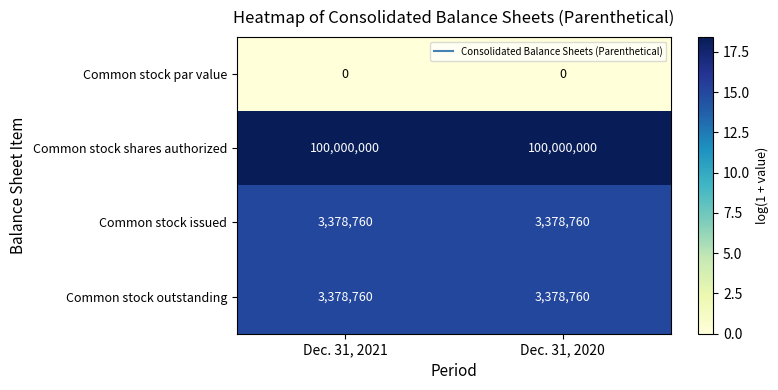

Is it true that Common stock outstanding equals 3378760 at Dec. 31, 2020?

True